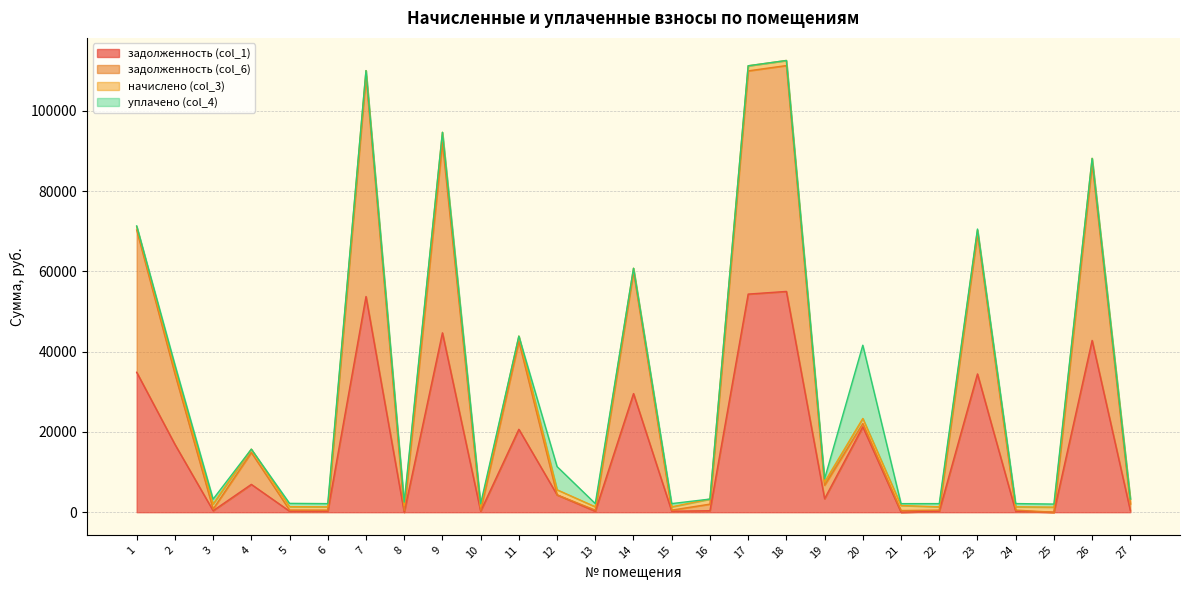

Is it true that задолженность (col_1) equals 53731.1 at 7?

True